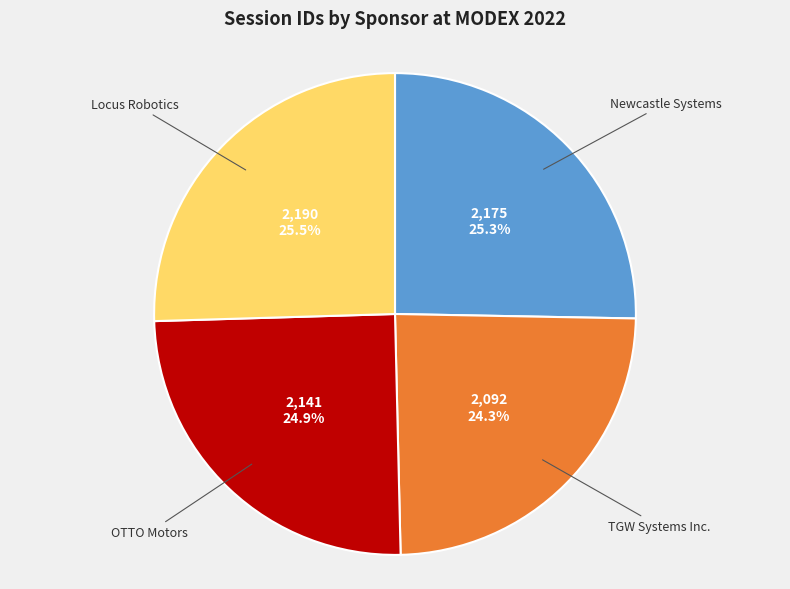

Is there any slice that represents more than half of the pie?

No